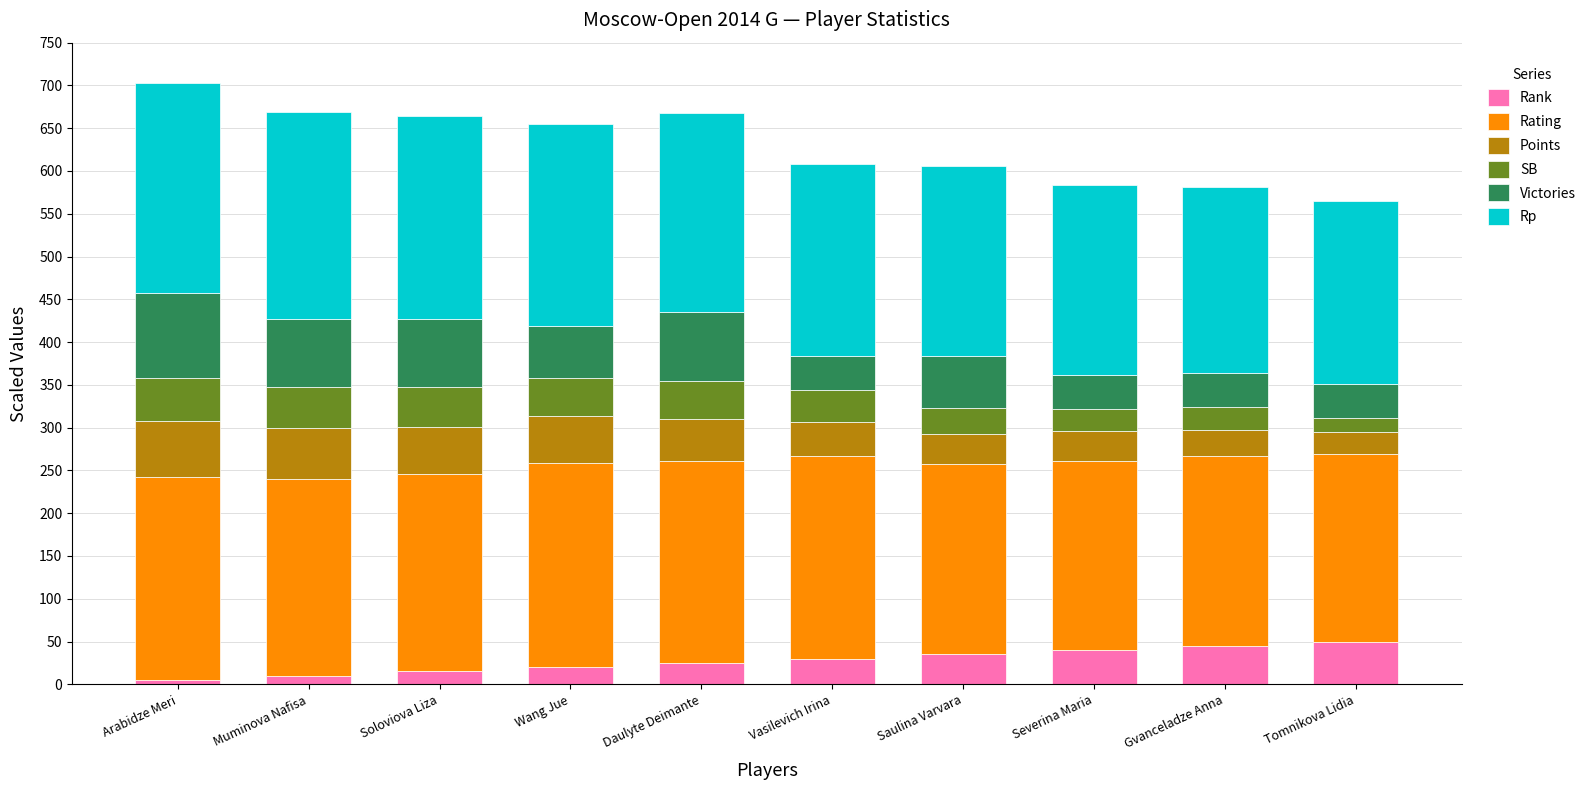

What is the highest value of the Rank series?

50.0